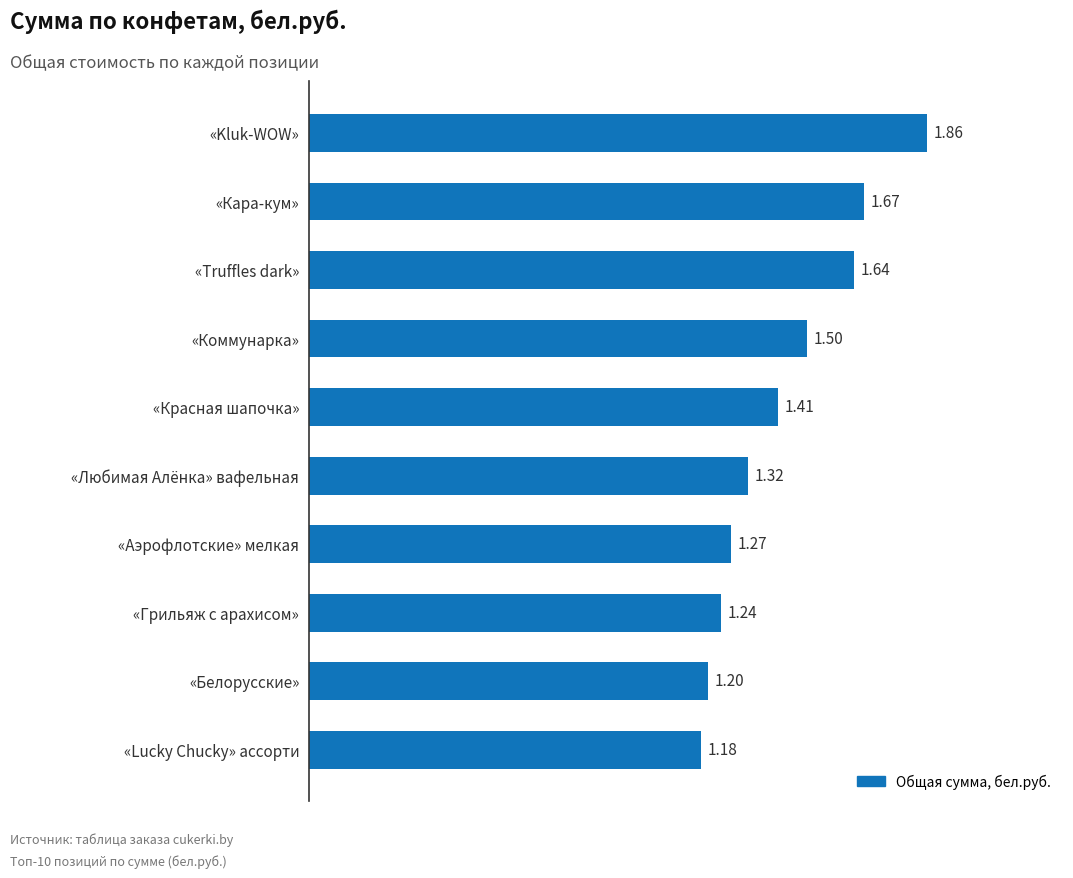

What is the difference between the maximum and second lowest values?

0.7